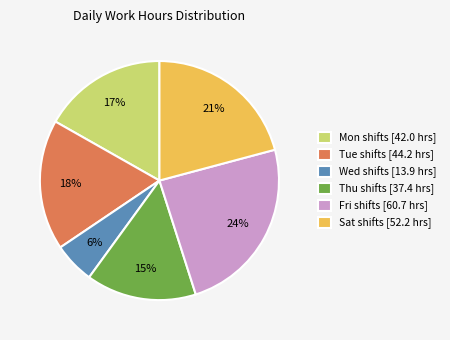

Is there a majority slice in this chart?

No